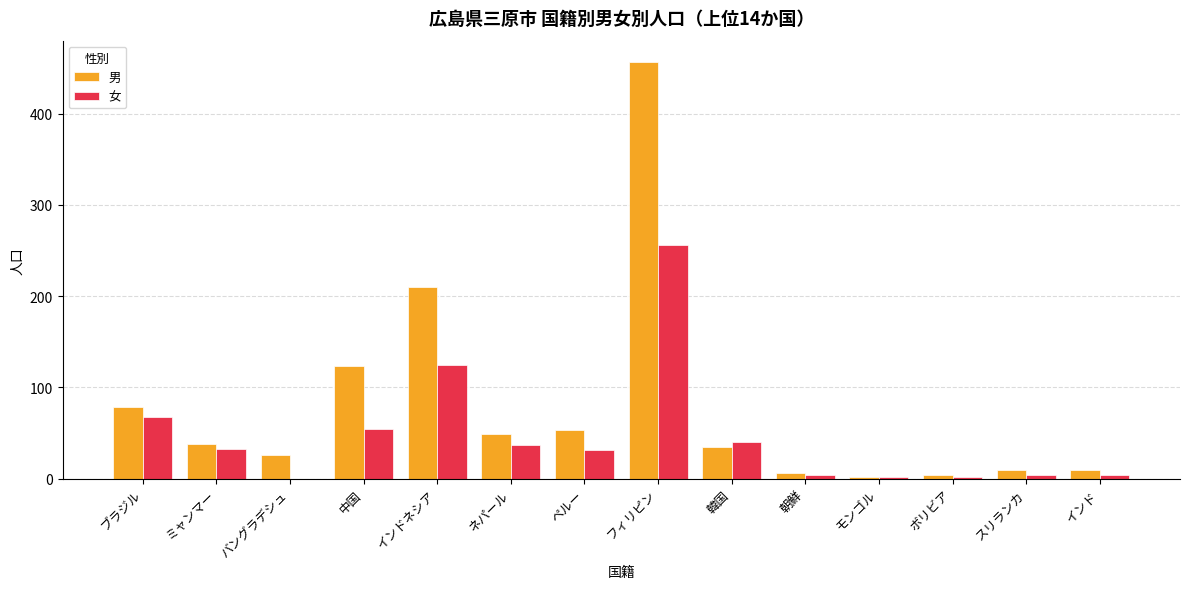

What are all the series names shown in the legend?

男, 女